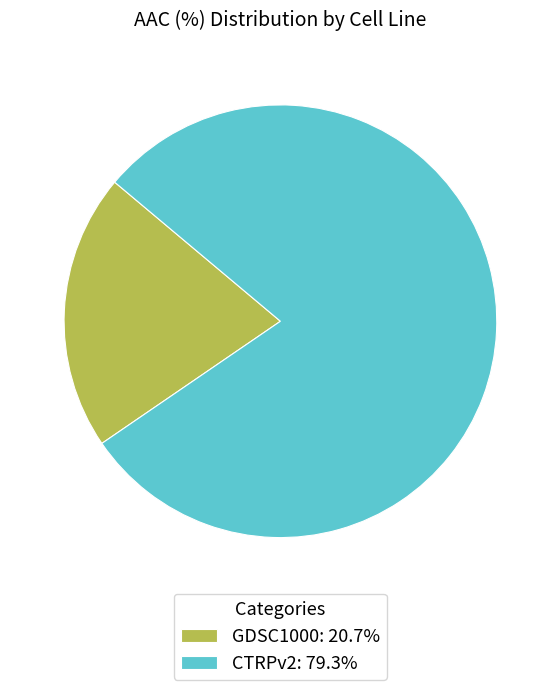

What is the smallest slice in the pie chart?

GDSC1000